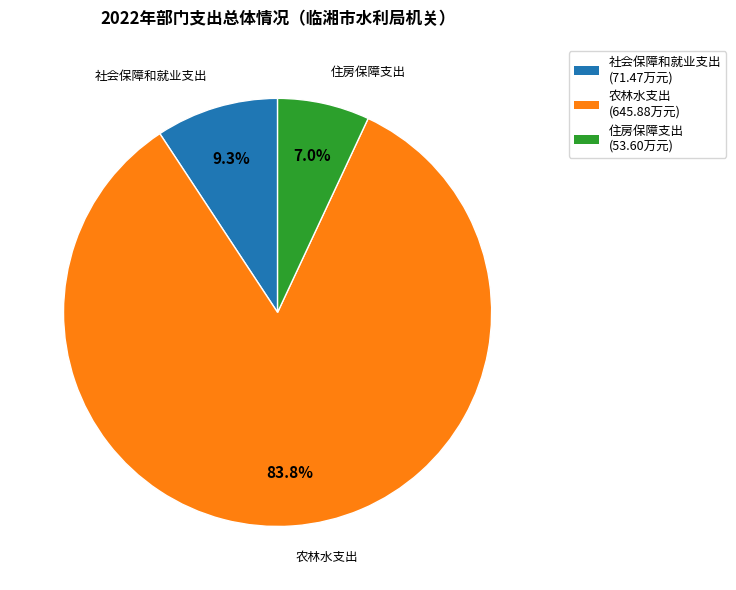

How many slices are in this pie chart?

3